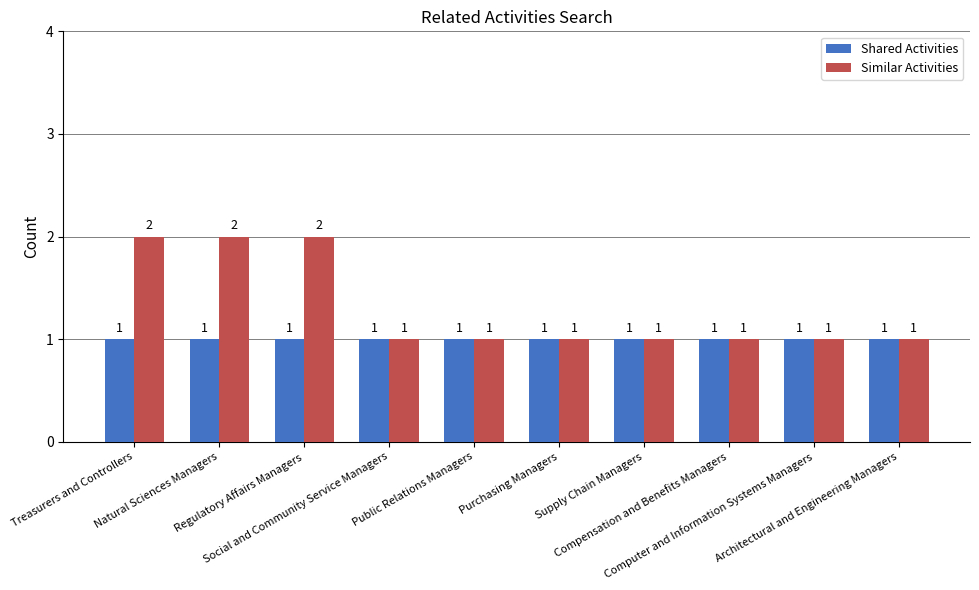

Rank the series by their average value, from highest to lowest.

Similar Activities, Shared Activities